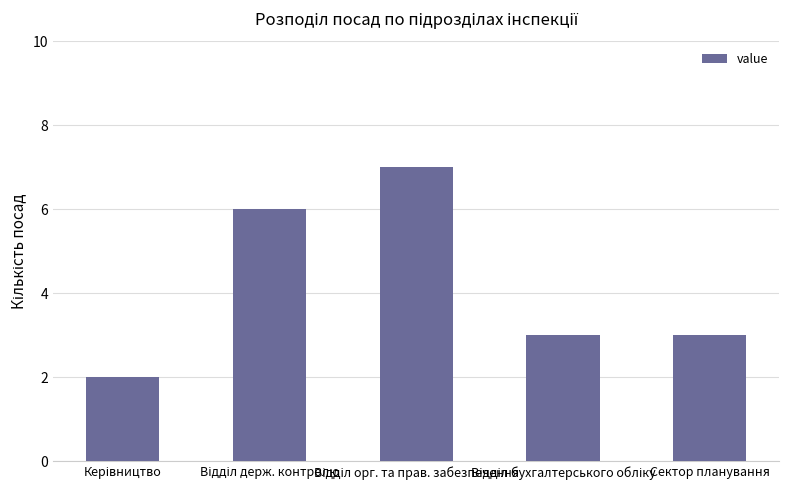

What is the greatest value displayed?

7